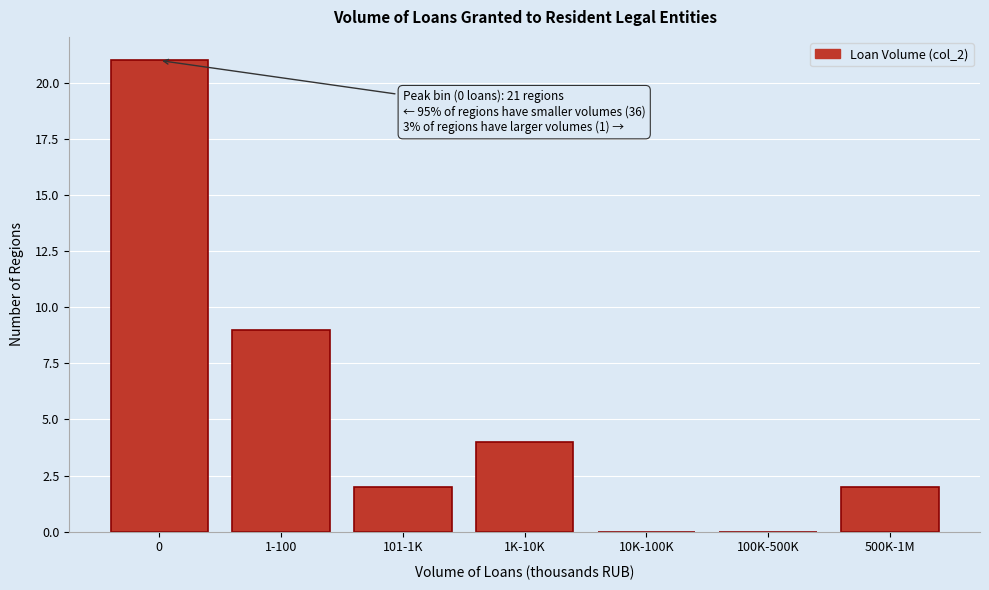

Reading left to right, transcribe all the data shown in this chart.

0=21	1-100=9	101-1K=2	1K-10K=4	10K-100K=0	100K-500K=0	500K-1M=2